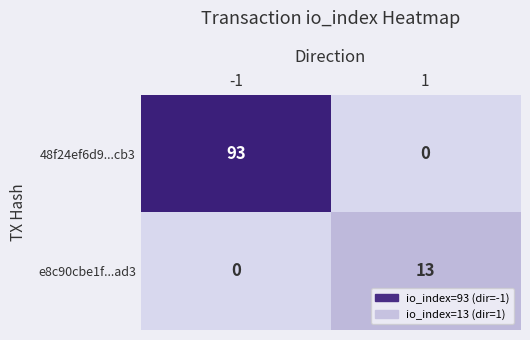

The value of e8c90cbe1f...ad3 at -1 is -6. True or false?

False